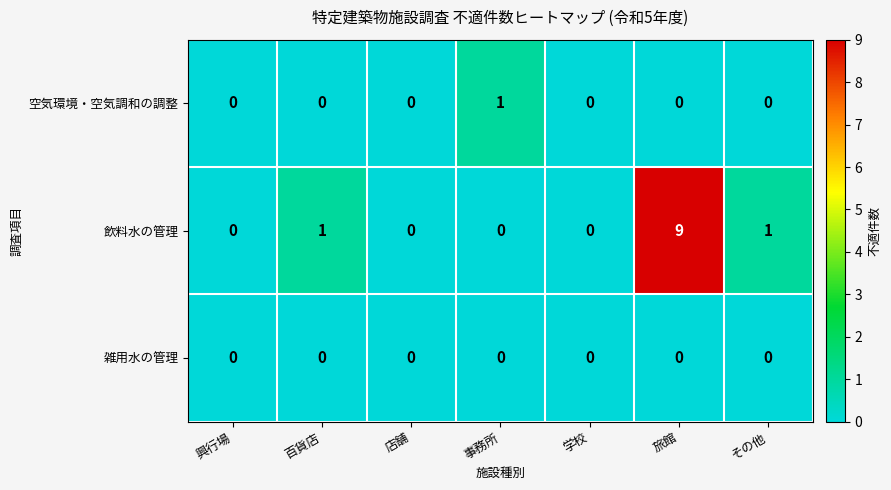

Which series has the largest total across all categories?

飲料水の管理